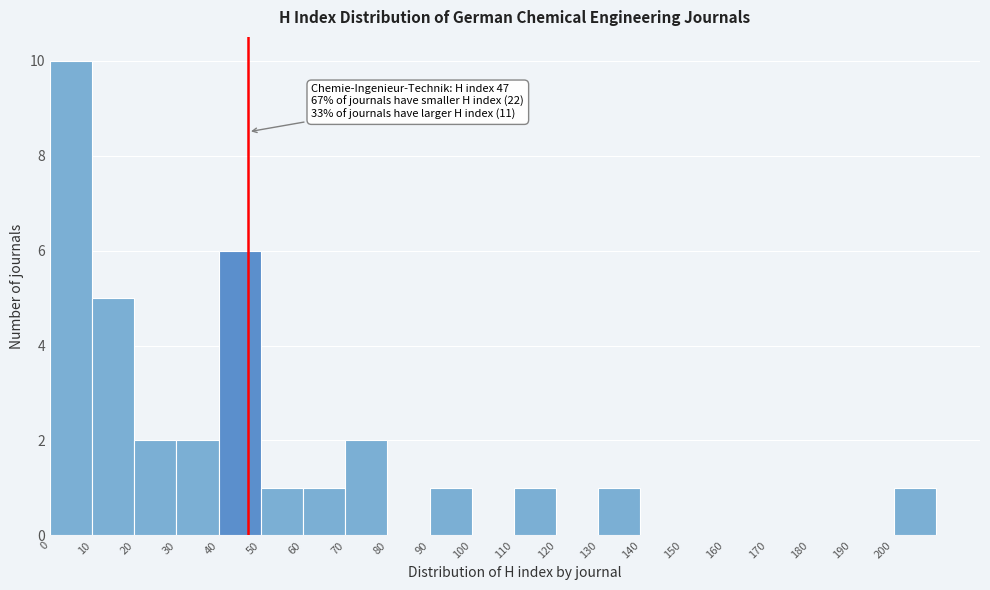

Over which range of the x-axis is the bar tallest?

0 to 10